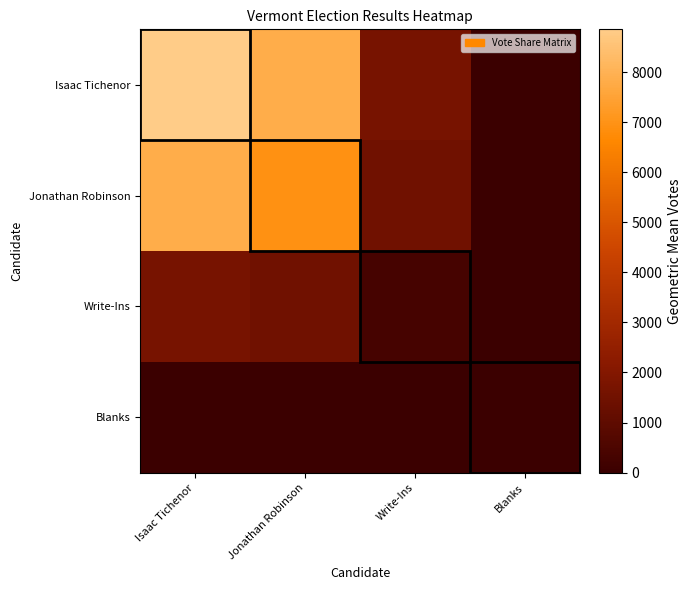

At how many categories does at least one series exceed 8051?

1